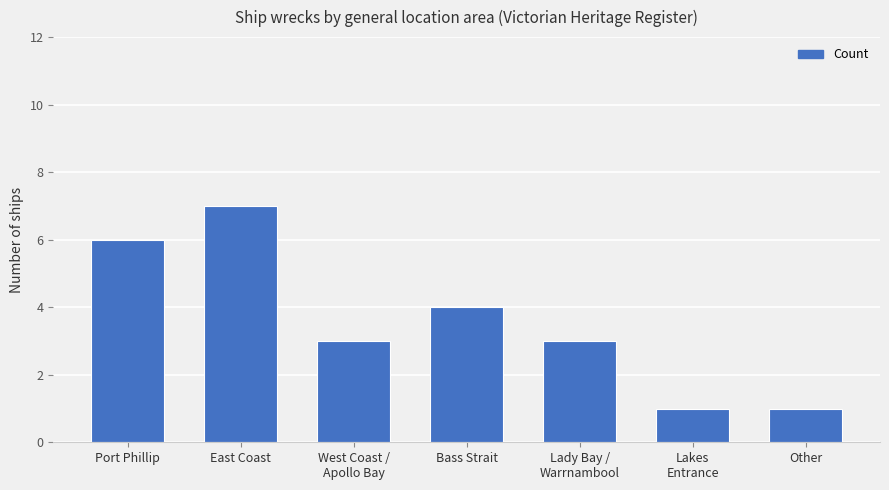

What is the value of the 5th bar from the left?

3